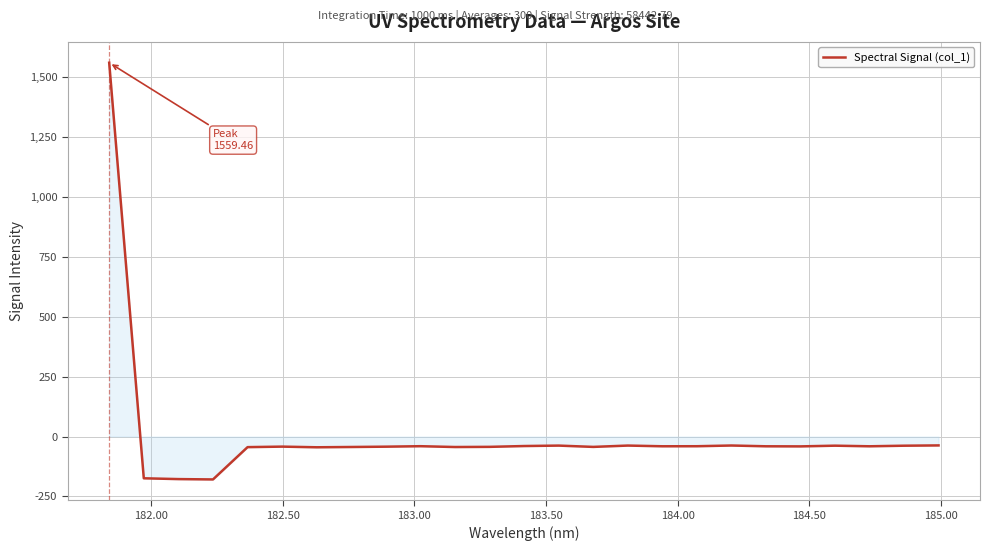

What is the maximum value shown in the chart?

1559.5